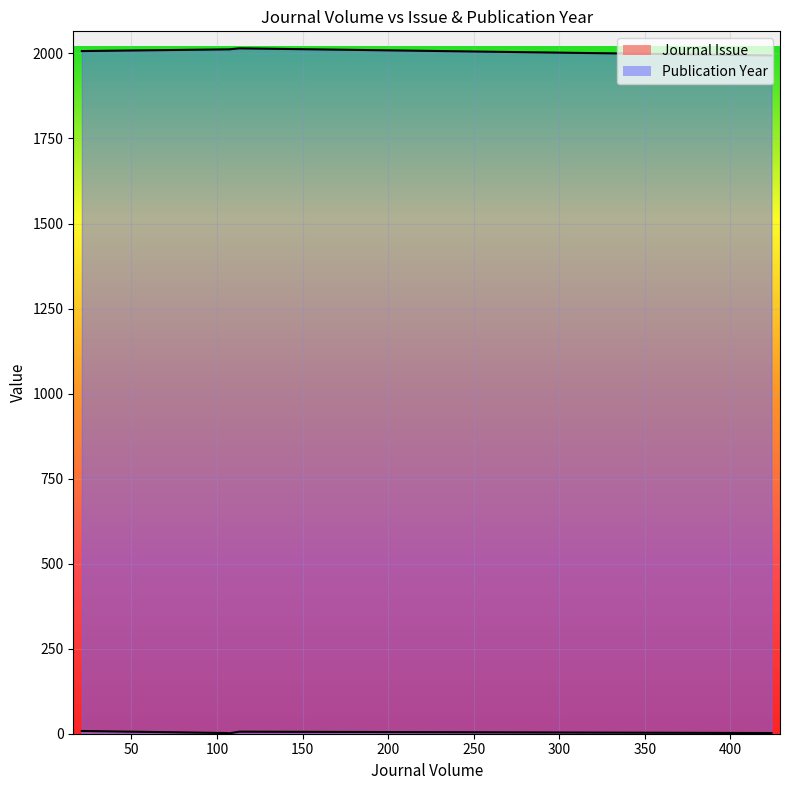

How many Journal Issue values are between 2 and 6?

3